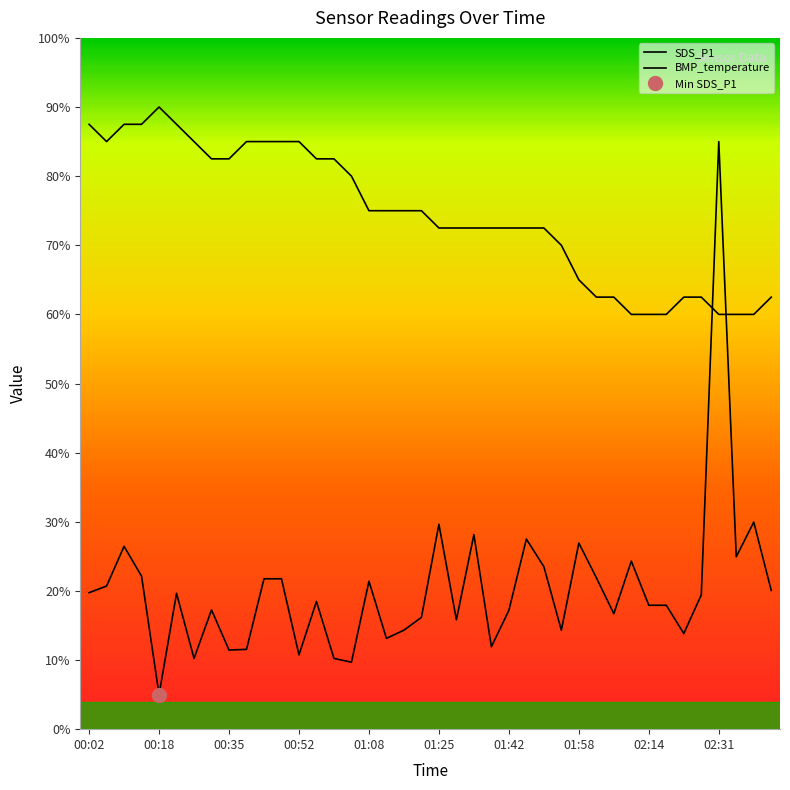

Which has a higher value, 01:00 or 01:25?

01:25